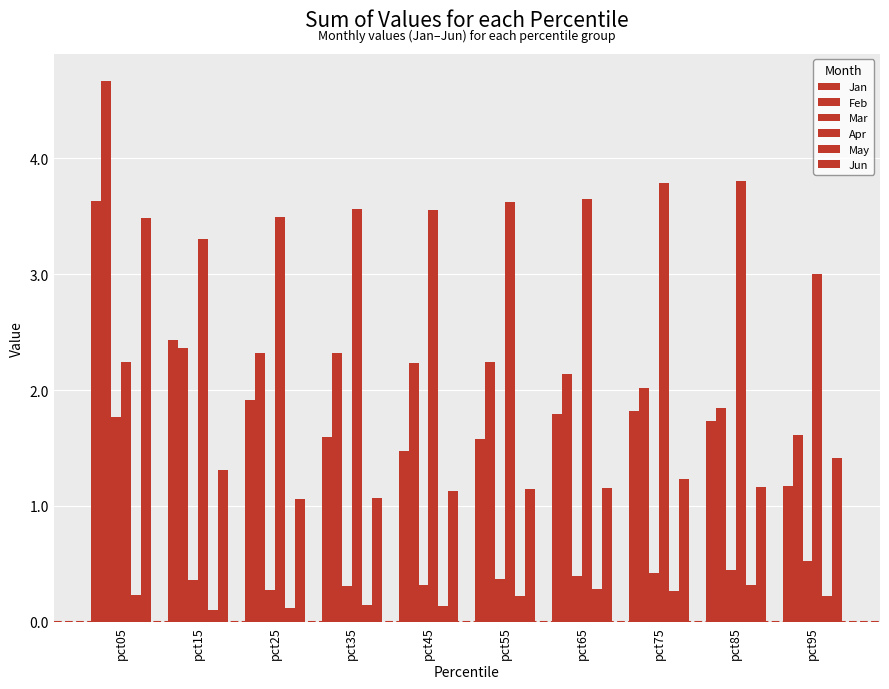

What is the sum of the Mar values at pct75 and pct95?

0.9